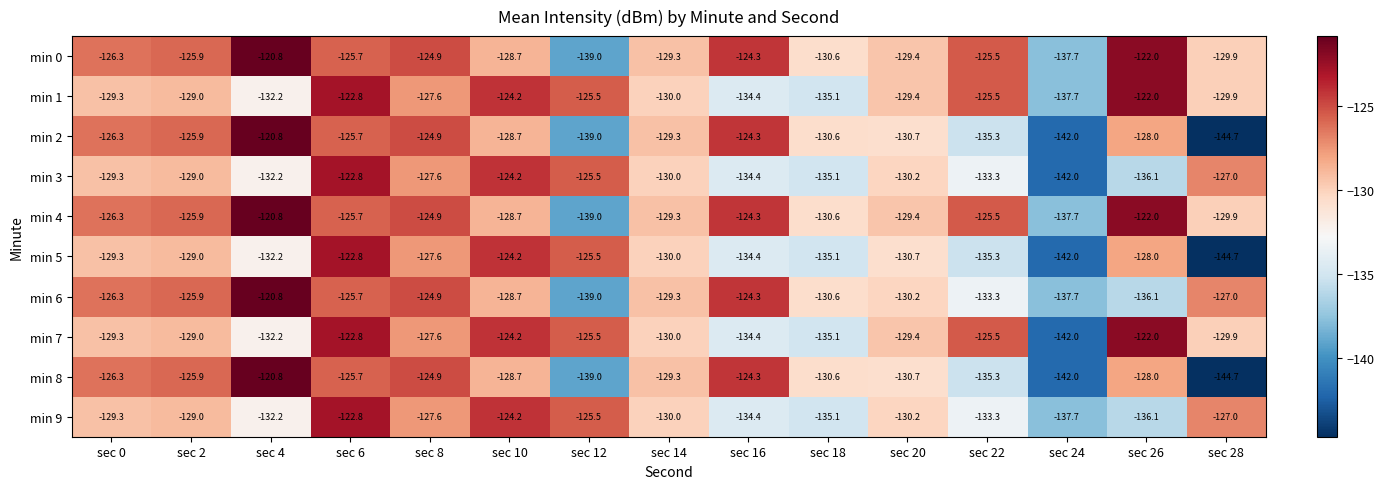

What is the total value across all series at sec 14?

-1296.5